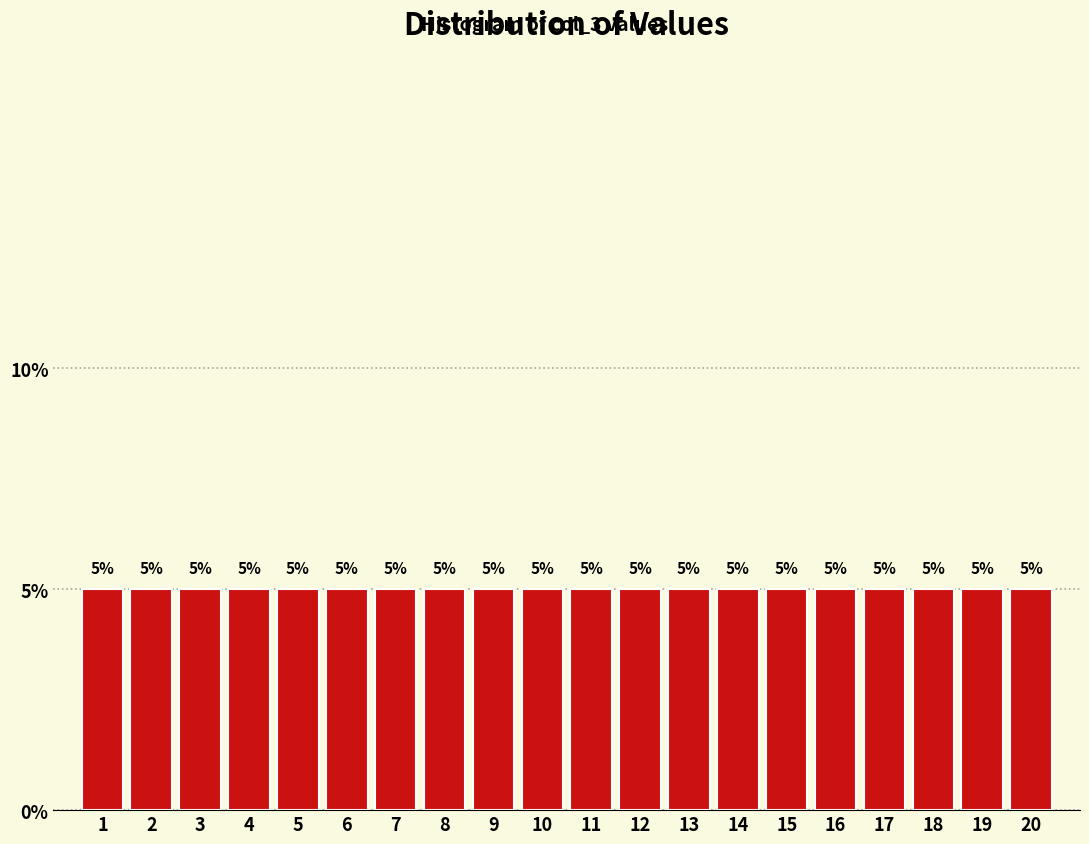

Reading left to right, transcribe this chart: for each bar, give the range it covers on the x-axis and its height.

0.5 to 1.5: 5
1.5 to 2.5: 5
2.5 to 3.5: 5
3.5 to 4.5: 5
4.5 to 5.5: 5
5.5 to 6.5: 5
6.5 to 7.5: 5
7.5 to 8.5: 5
8.5 to 9.5: 5
9.5 to 10.5: 5
10.5 to 11.5: 5
11.5 to 12.5: 5
12.5 to 13.5: 5
13.5 to 14.5: 5
14.5 to 15.5: 5
15.5 to 16.5: 5
16.5 to 17.5: 5
17.5 to 18.5: 5
18.5 to 19.5: 5
19.5 to 20.5: 5